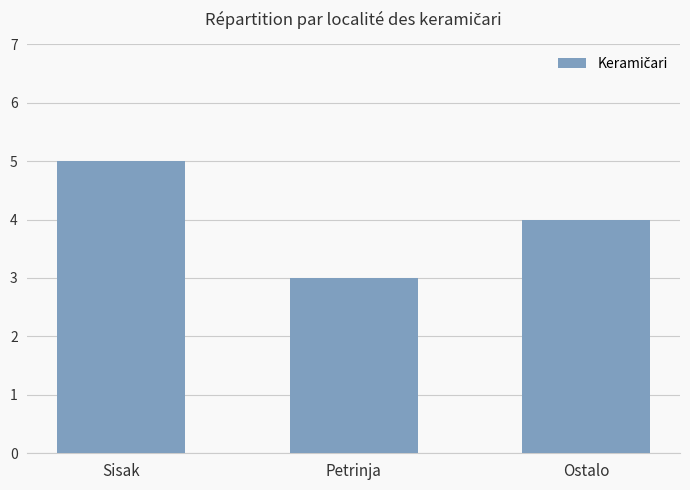

What is the difference between the values at Sisak and Ostalo?

1